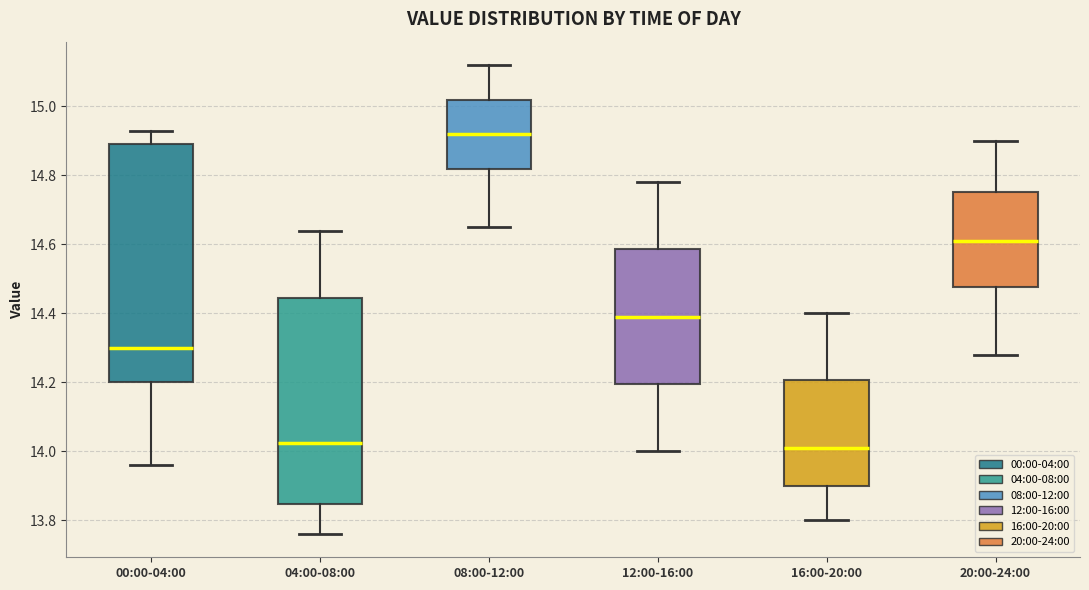

Reading left to right, transcribe this box plot: for each box, give where its median line is, the range the box spans, and where its two whiskers end, as read against the y-axis. The values are not printed on the chart, so give them approximately, as read against the axis.

00:00-04:00: median 14.30, box 14.20 to 14.90, whiskers 13.96 to 14.94
04:00-08:00: median 14.02, box 13.84 to 14.44, whiskers 13.76 to 14.64
08:00-12:00: median 14.92, box 14.82 to 15.02, whiskers 14.66 to 15.12
12:00-16:00: median 14.40, box 14.20 to 14.58, whiskers 14.00 to 14.78
16:00-20:00: median 14.02, box 13.90 to 14.20, whiskers 13.80 to 14.40
20:00-24:00: median 14.62, box 14.48 to 14.76, whiskers 14.28 to 14.90